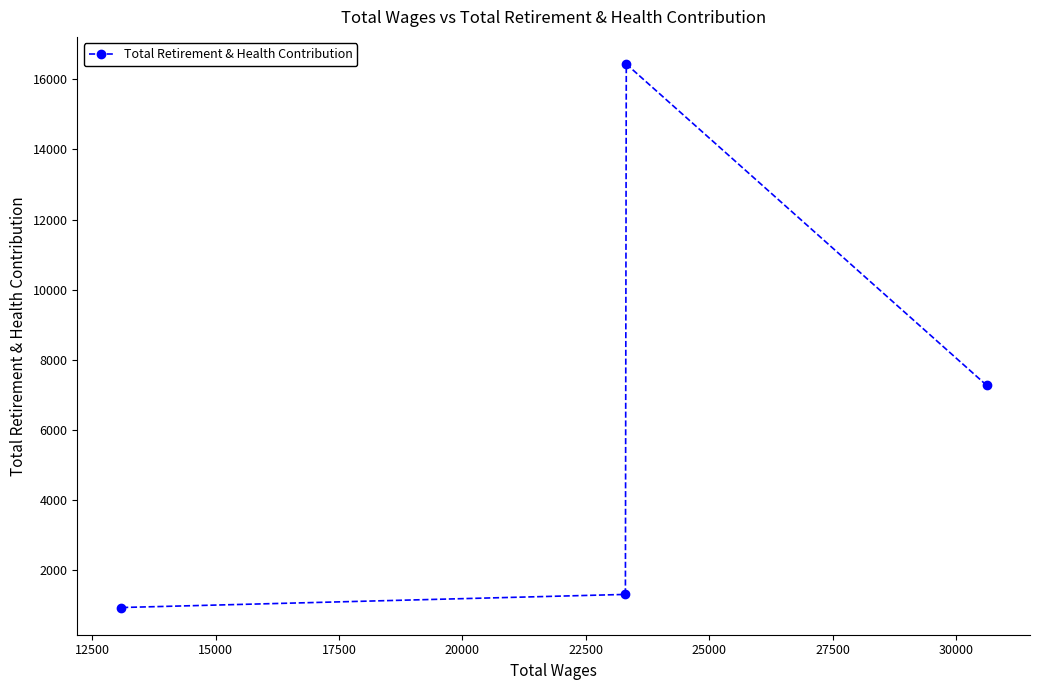

Reading left to right, transcribe all the data shown in this chart.

922	1297	16439	7266